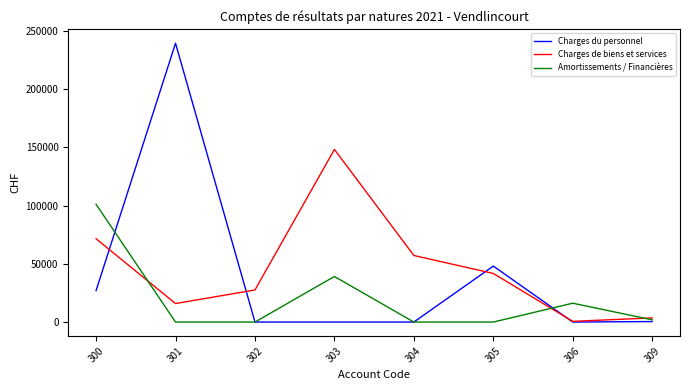

What is the spread (max minus min) of values at 300?

74088.1